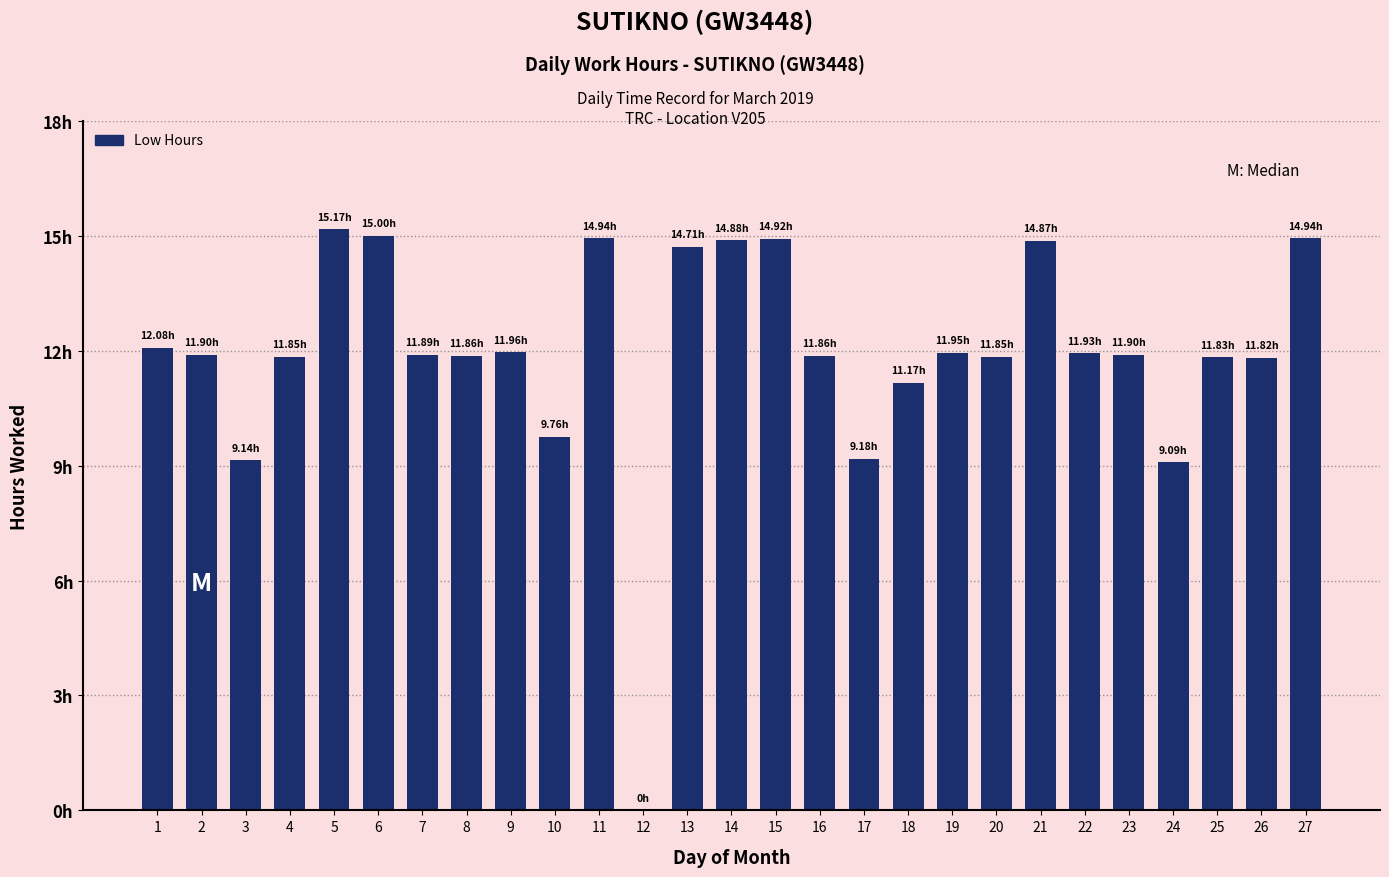

At which label is the value closest to 7?

24